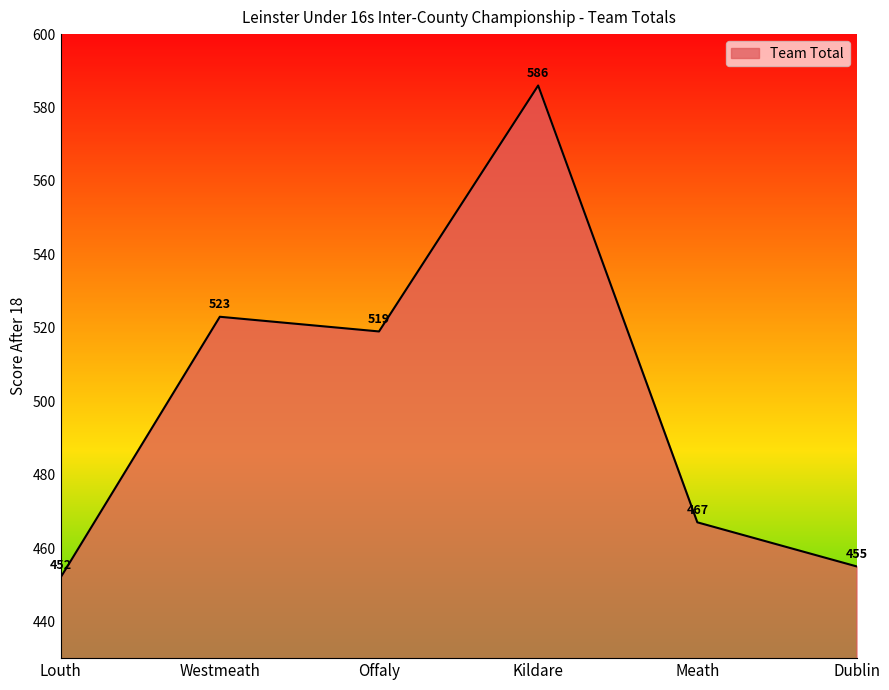

The chart shows a value of 611 at Meath. True or false?

False